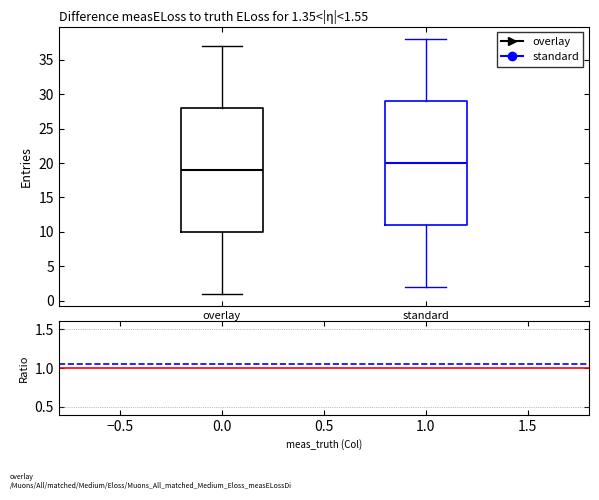

Which box has the lowest median line?

overlay